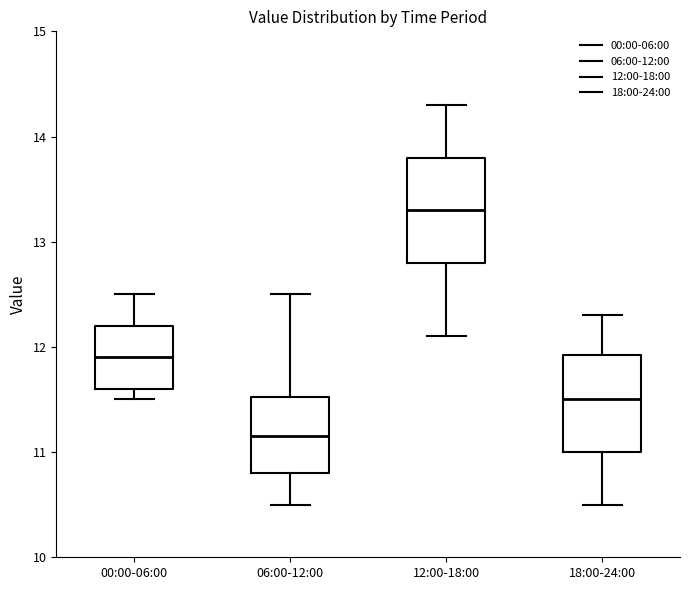

Which box's median line is the highest?

12:00-18:00